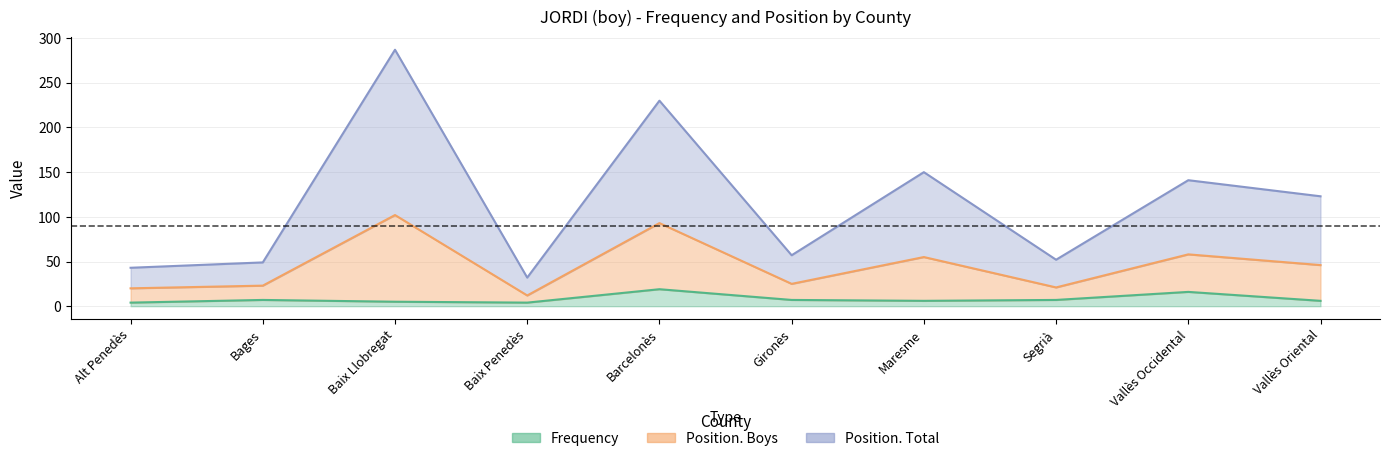

What is the value of the Position. Boys point at the 9th from the left?

58